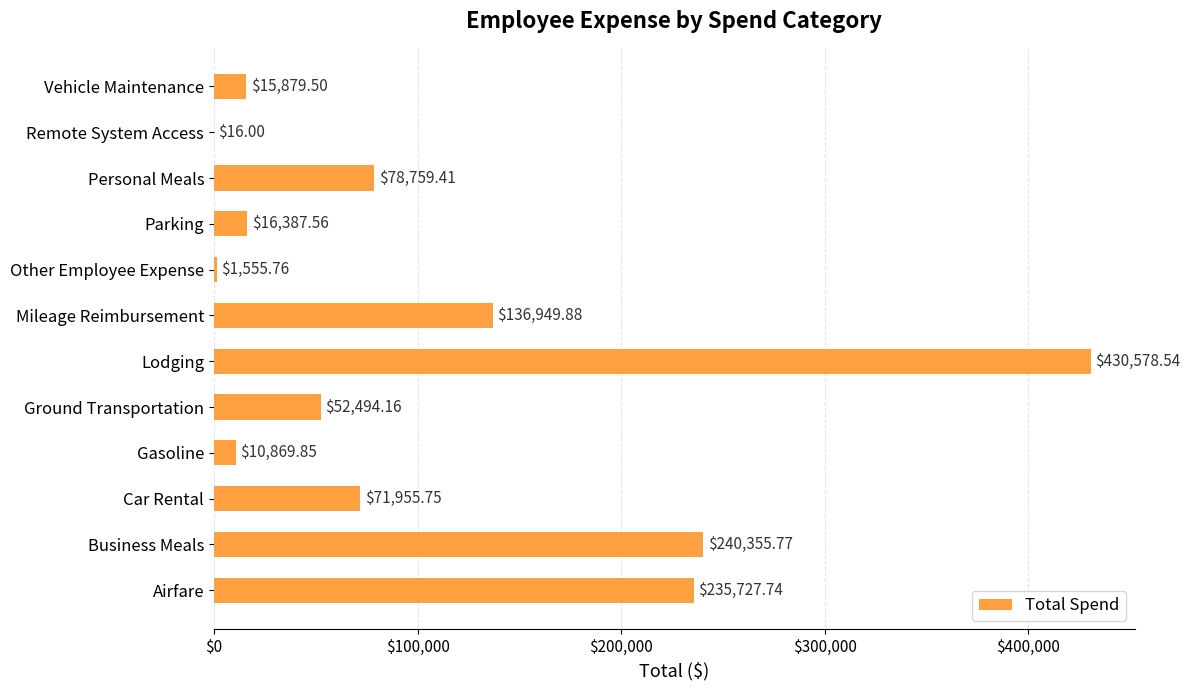

At which label is the value closest to 215297?

Airfare